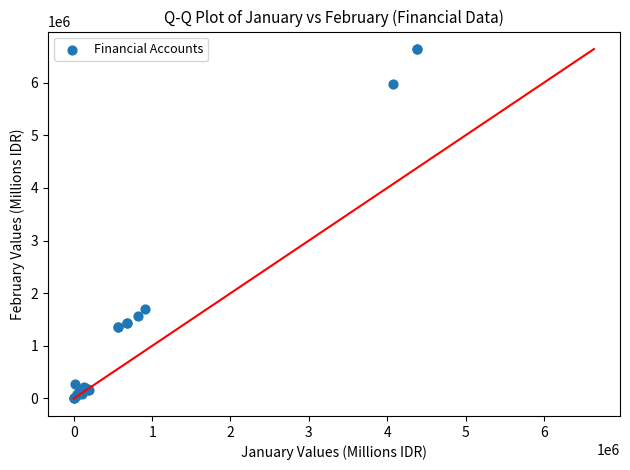

What Y value in the scatter plot is closest to 3319599?

1699911.1